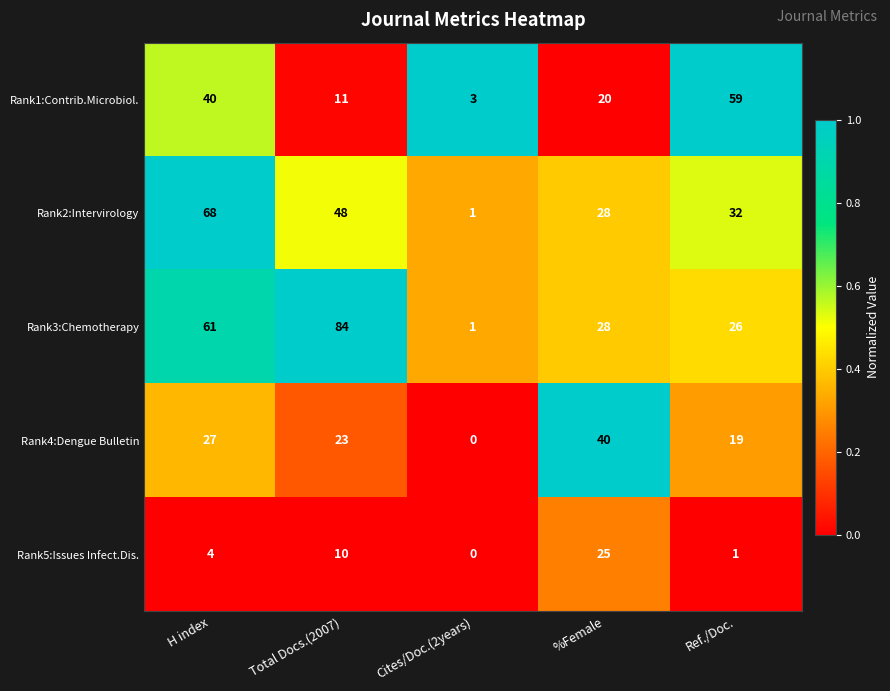

Count the number of categories in the chart.

5